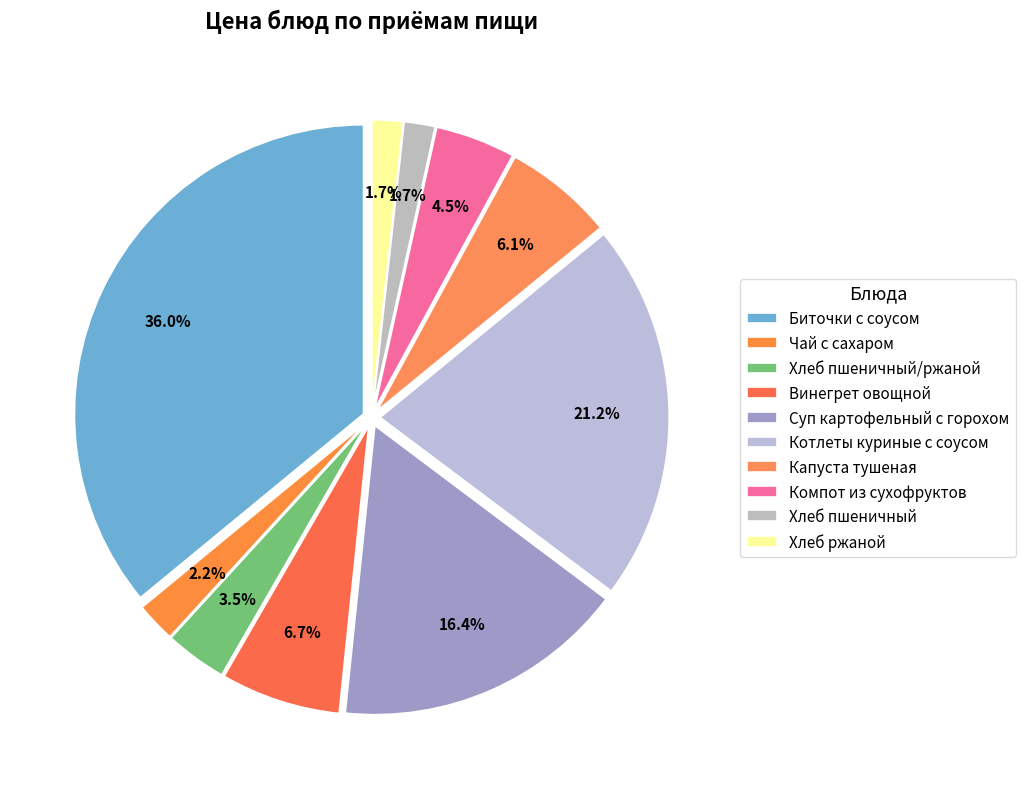

What percentage is the Винегрет овощной slice, to the nearest percent?

7%